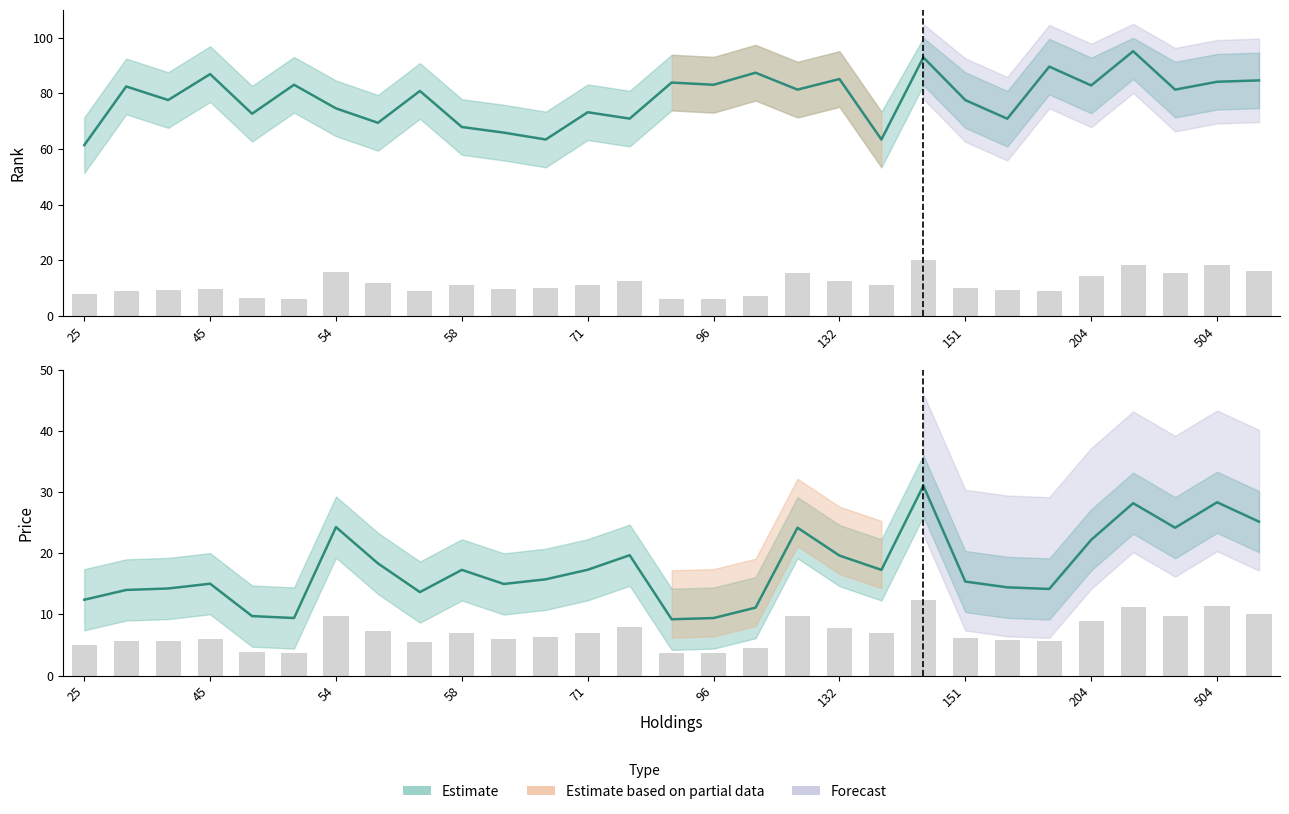

Count the number of categories in the chart.

29